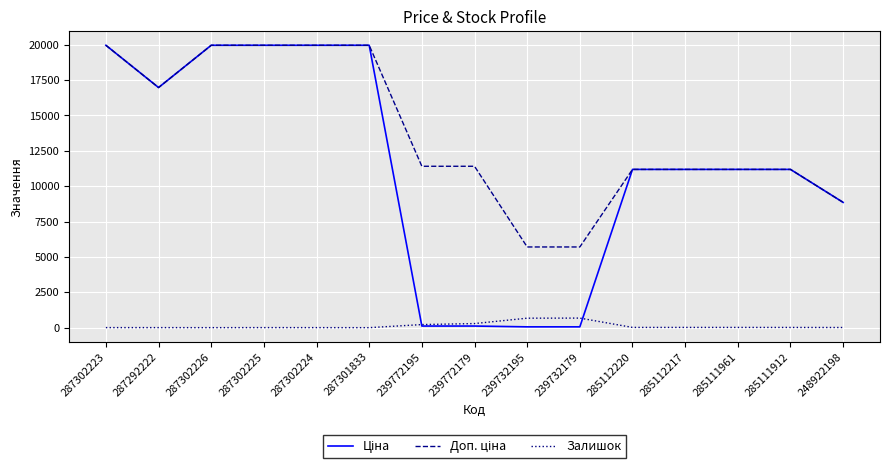

The Залишок series shows 11.0 at 248922198. True or false?

True